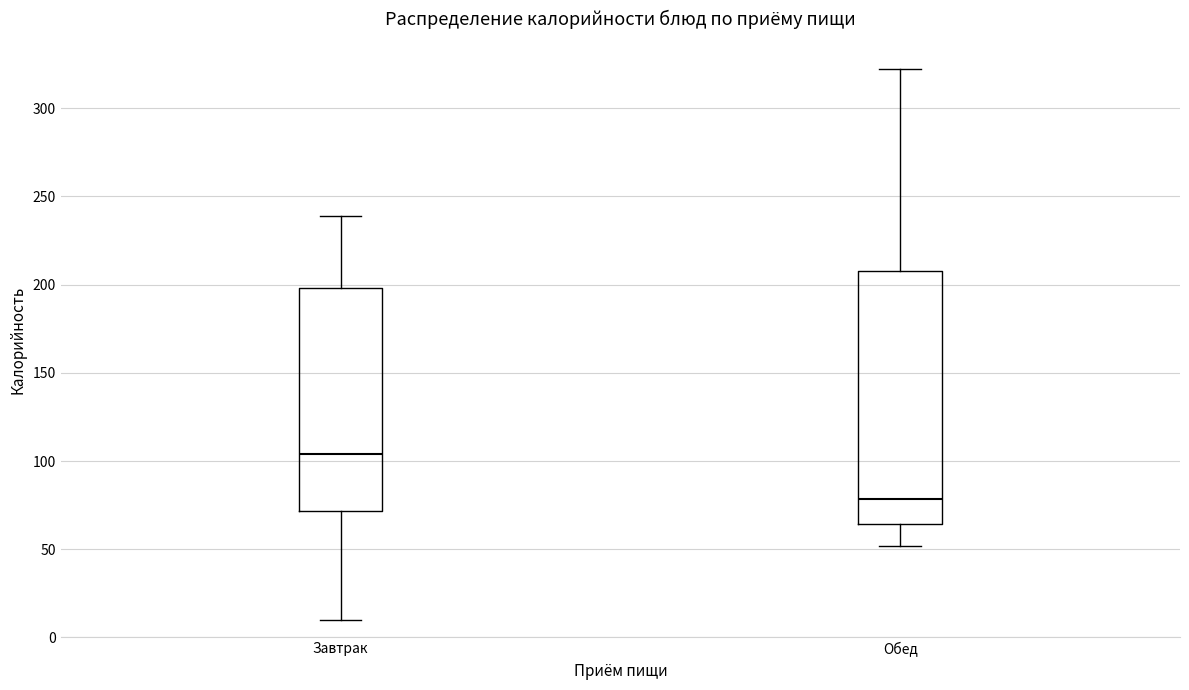

Where does the lower whisker of the box for Обед end on the y-axis? The values are not printed on the chart, so give them approximately, as read against the axis.

50